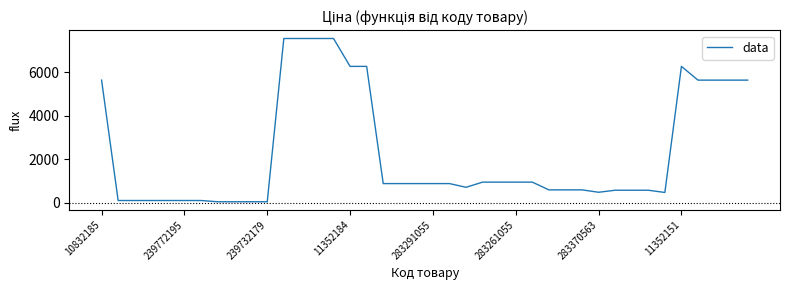

What is the difference between the maximum and minimum values?

7489.2